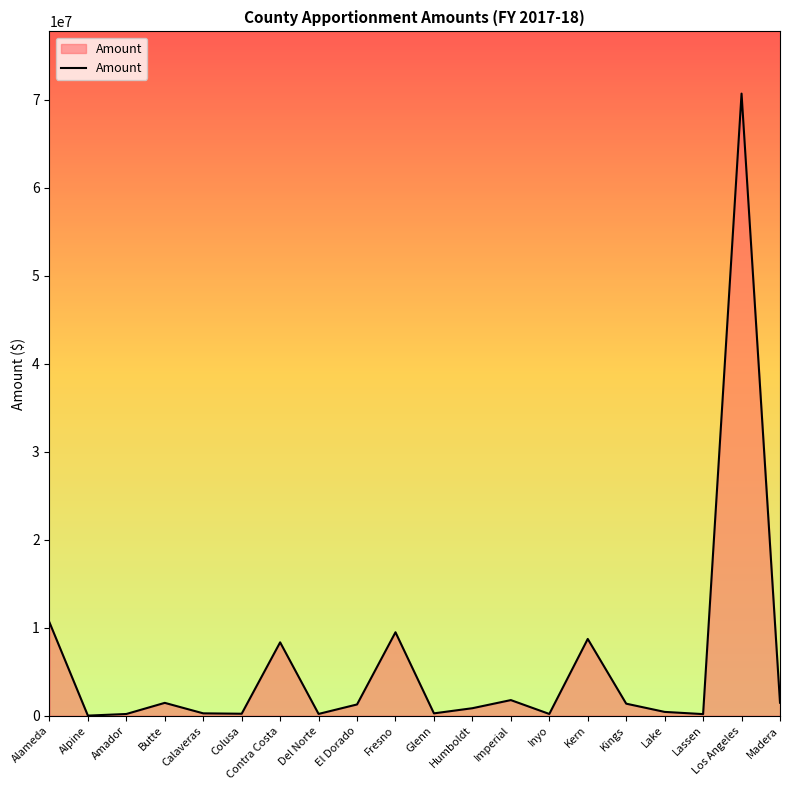

What is the difference between the maximum and minimum values?

70702513